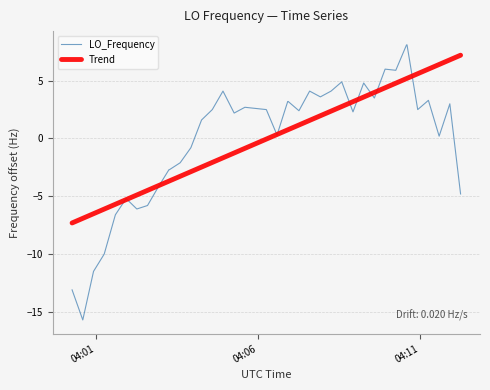

What is the lowest value of the Trend series?

-7.3